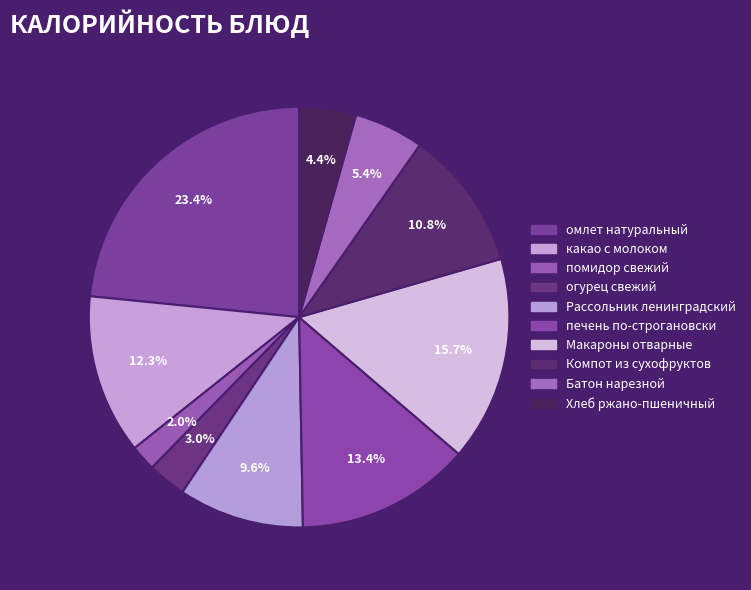

To the nearest percent, what is the combined percentage of помидор свежий and печень по-строгановски?

15%